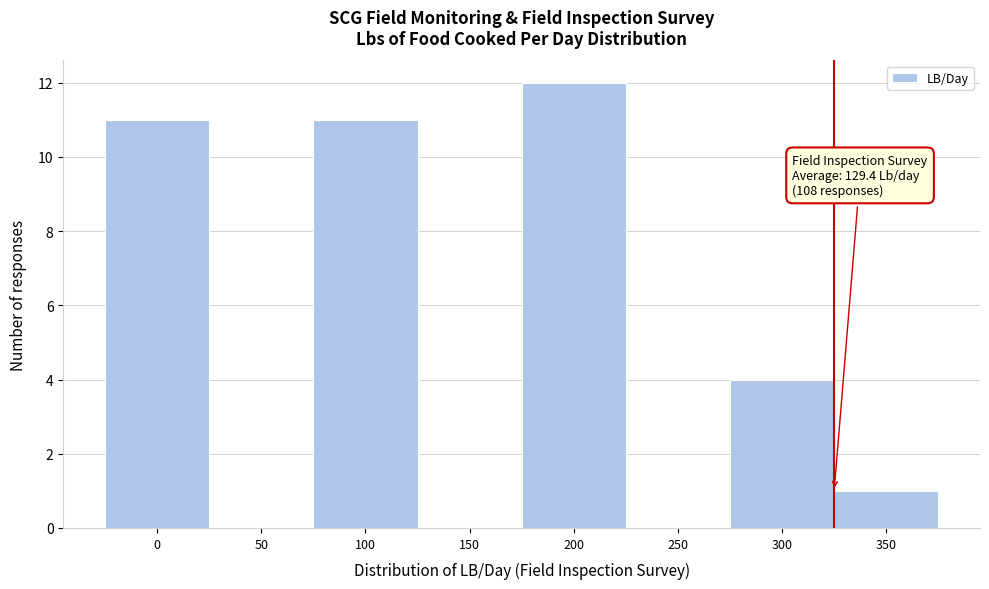

Reading left to right, list all the values displayed in this chart.

0=11	50=0	100=11	150=0	200=12	250=0	300=4	350=1